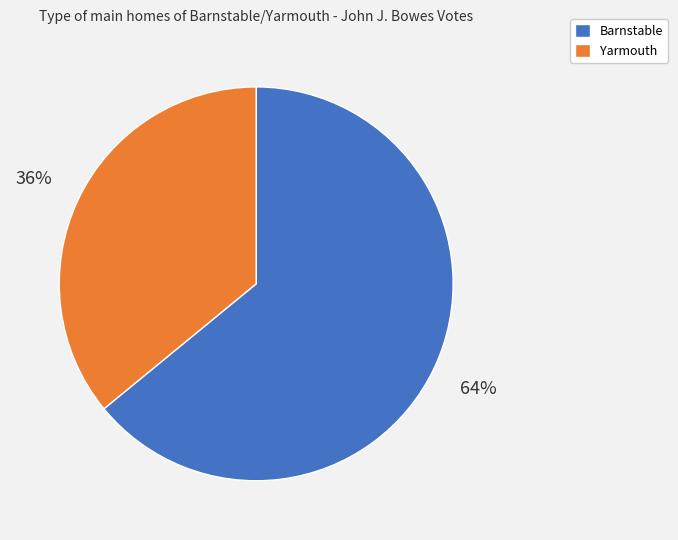

To the nearest percent, what portion does Yarmouth represent?

36%